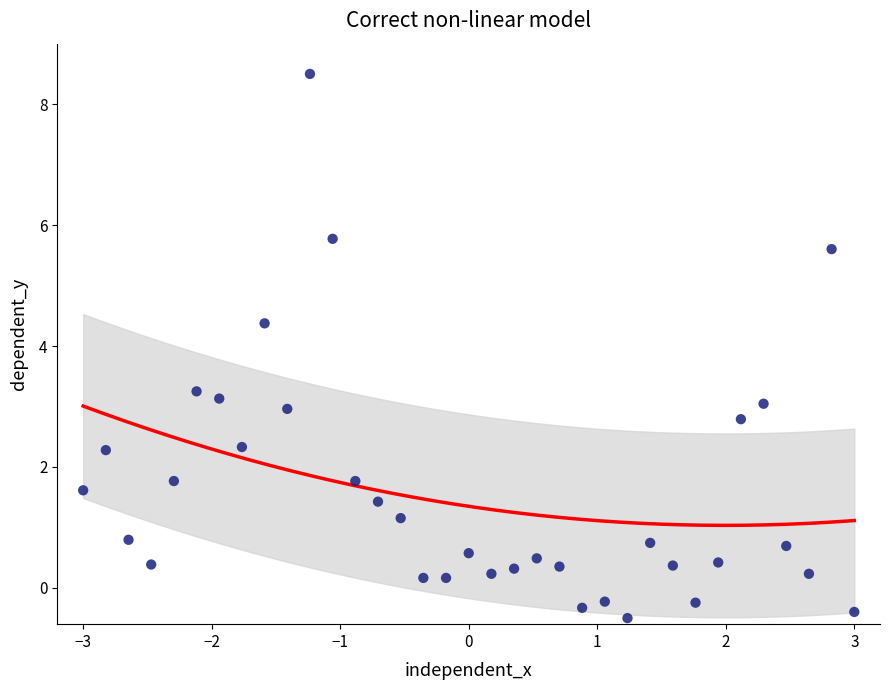

What is the range of Y values (max minus min)?

9.0